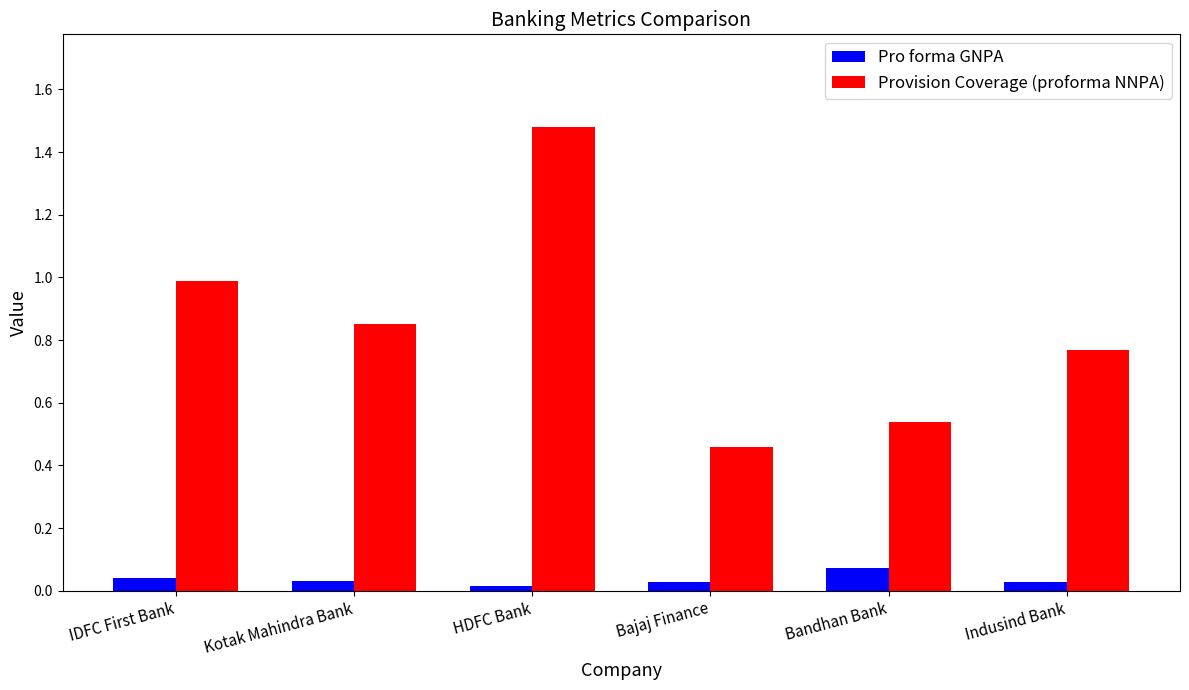

Which series changed the most between IDFC First Bank and Bandhan Bank?

Provision Coverage (proforma NNPA)